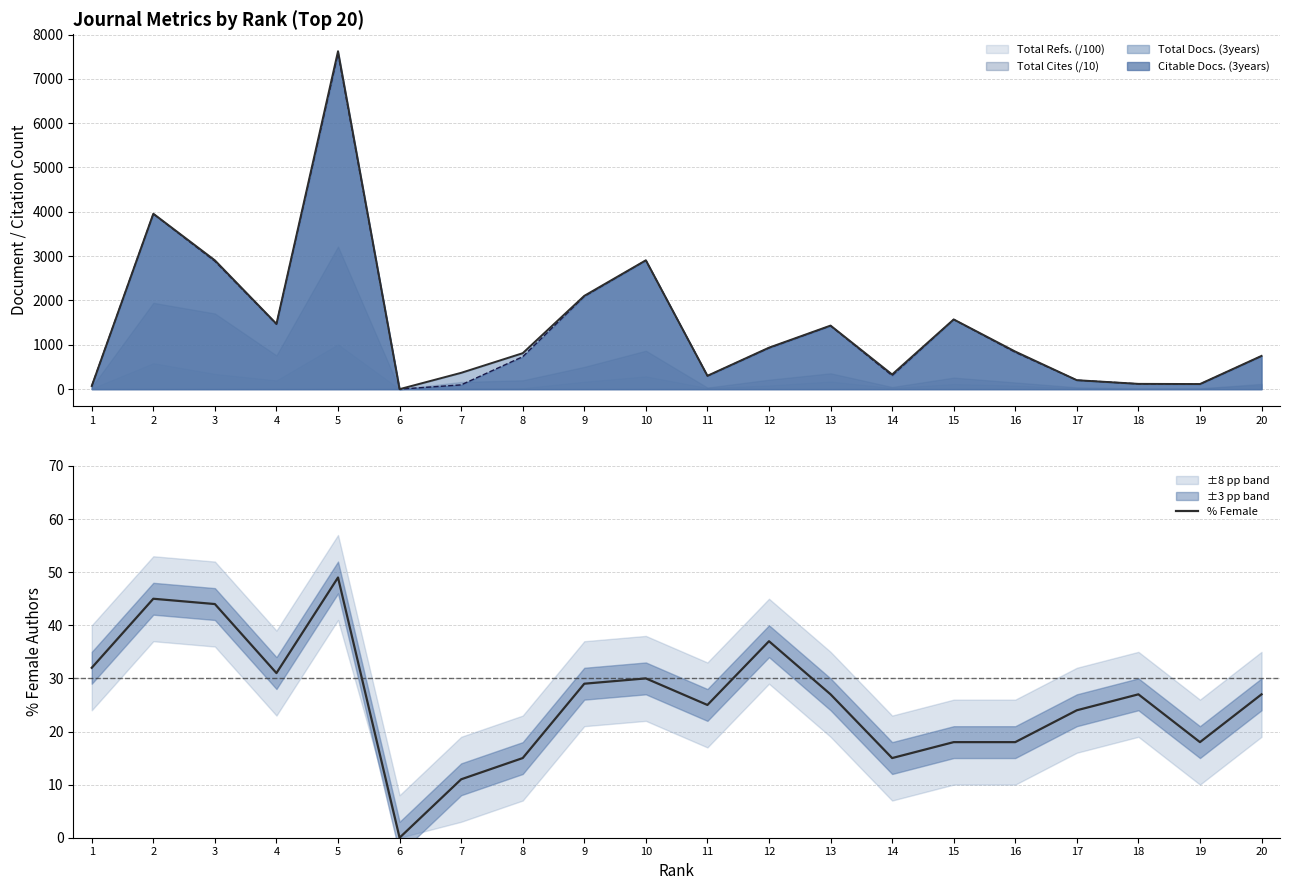

The value at 7 is 4. True or false?

False